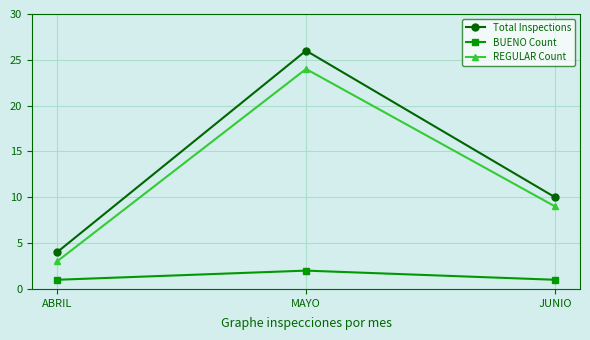

Count the number of categories in the chart.

3